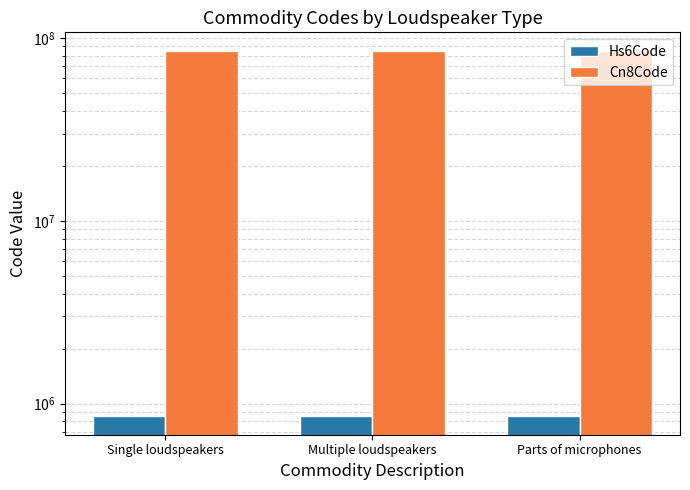

What is the label of the 1st bar from the right?

Parts of microphones